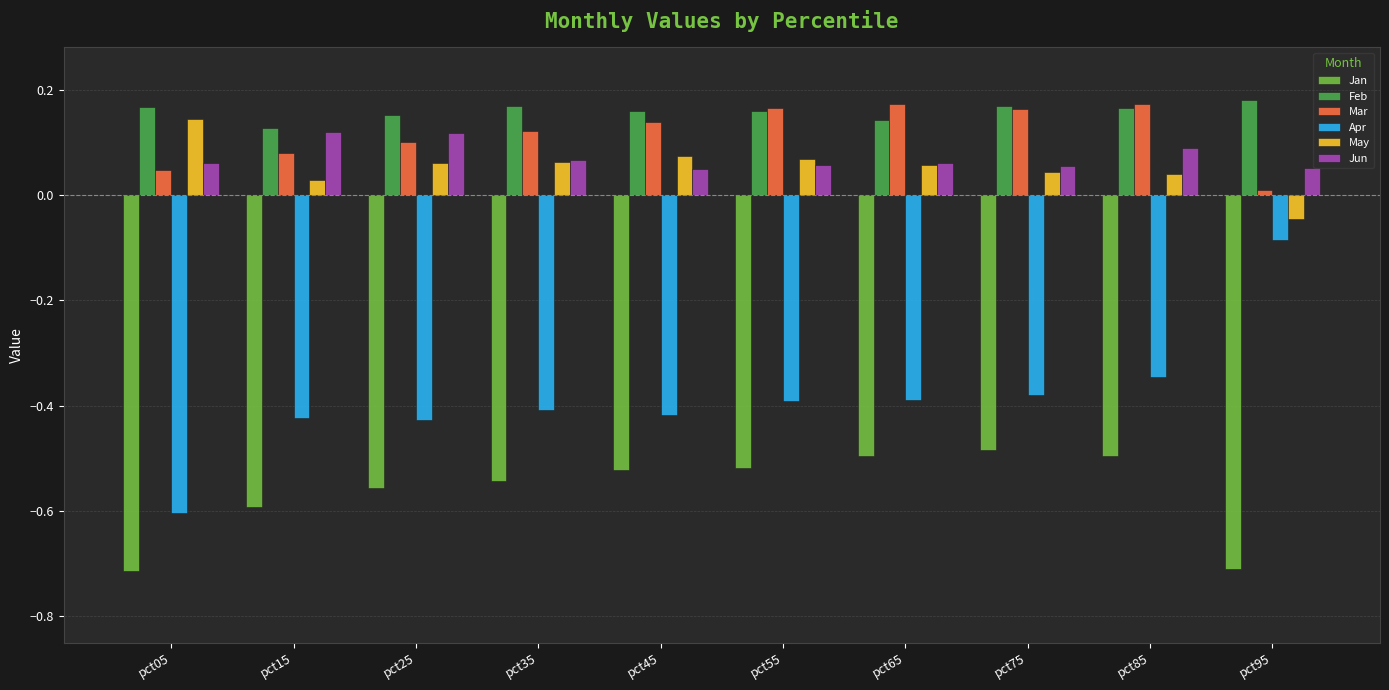

What is the sum of all May values?

0.5